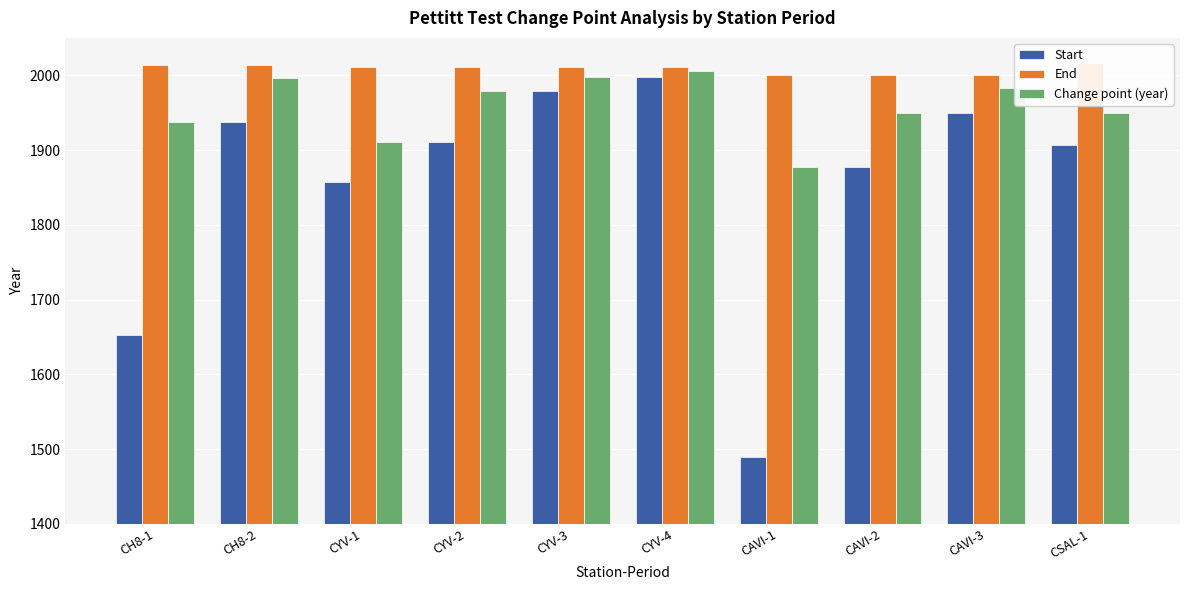

What is the highest value of the End series?

2016